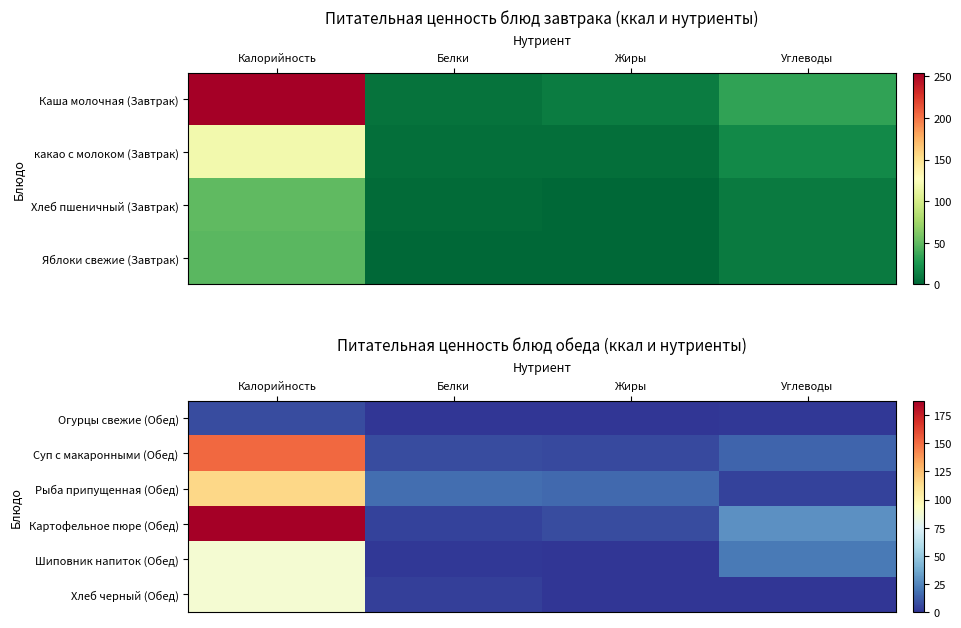

Rank the categories by Огурцы свежие (Обед) value from lowest to highest.

Белки, Жиры, Углеводы, Калорийность